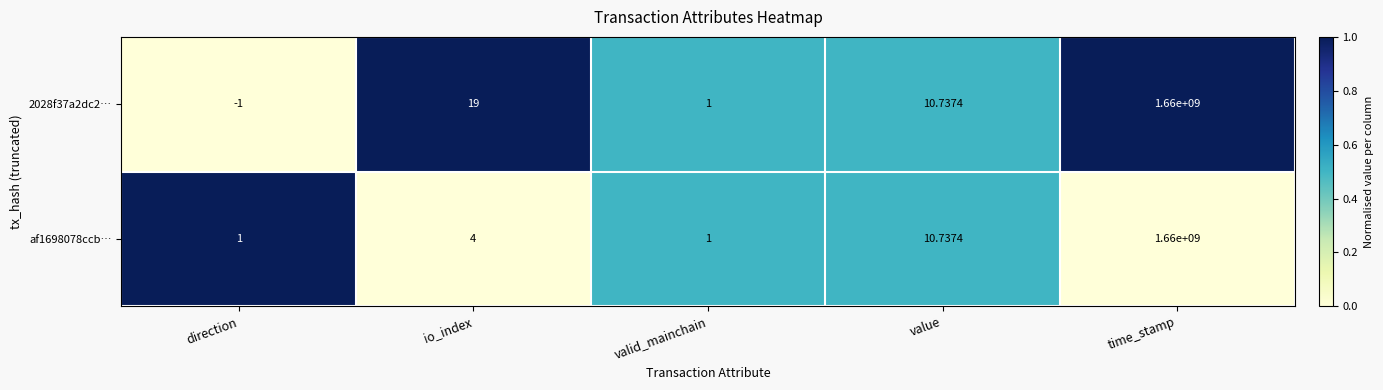

At which label is 2028f37a2dc2… closest to 829999999?

io_index